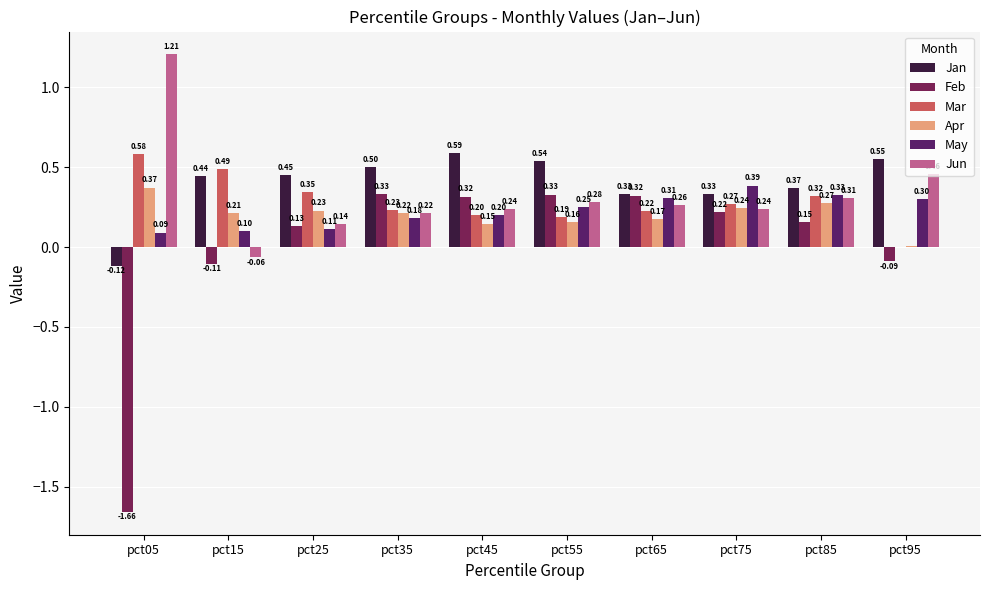

The value of Apr at pct45 is 0.1. True or false?

True